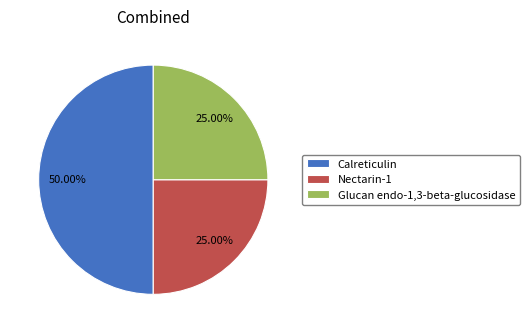

True or false: Calreticulin accounts for 50% of the total.

True